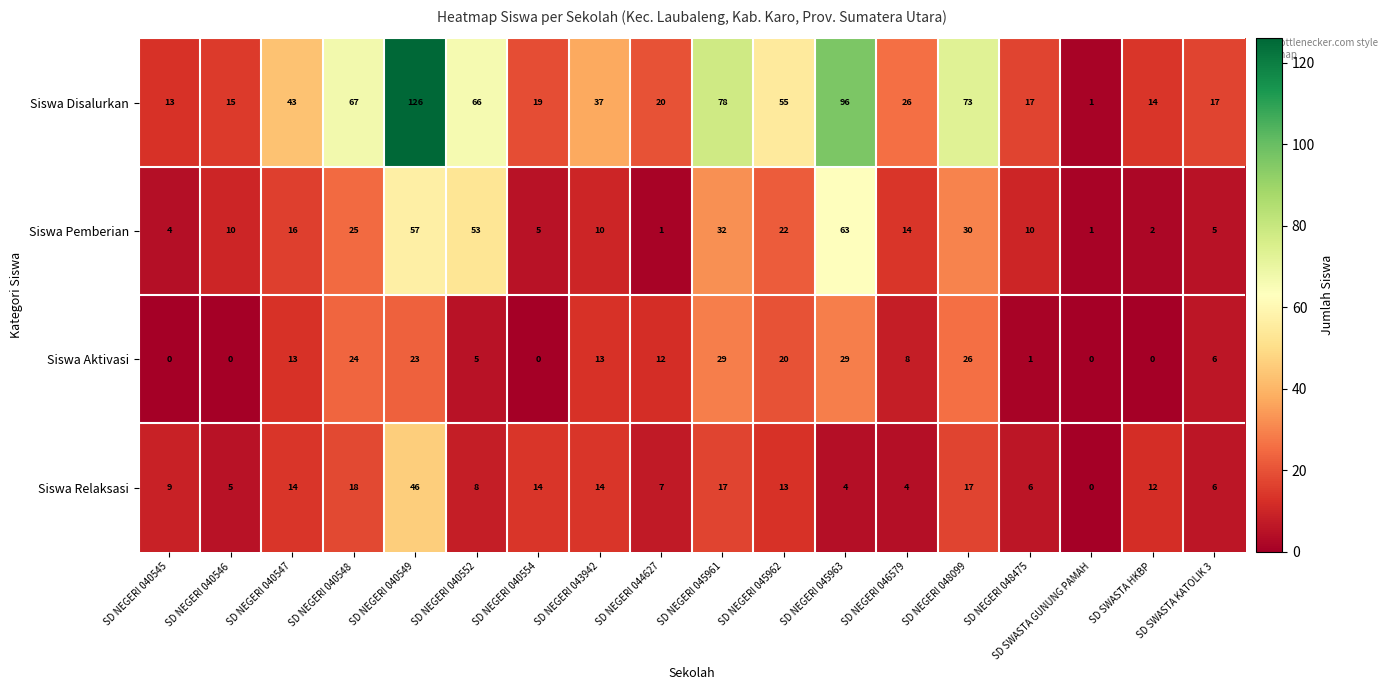

True or false: Siswa Relaksasi has a value of 18 at SD NEGERI 040548.

True